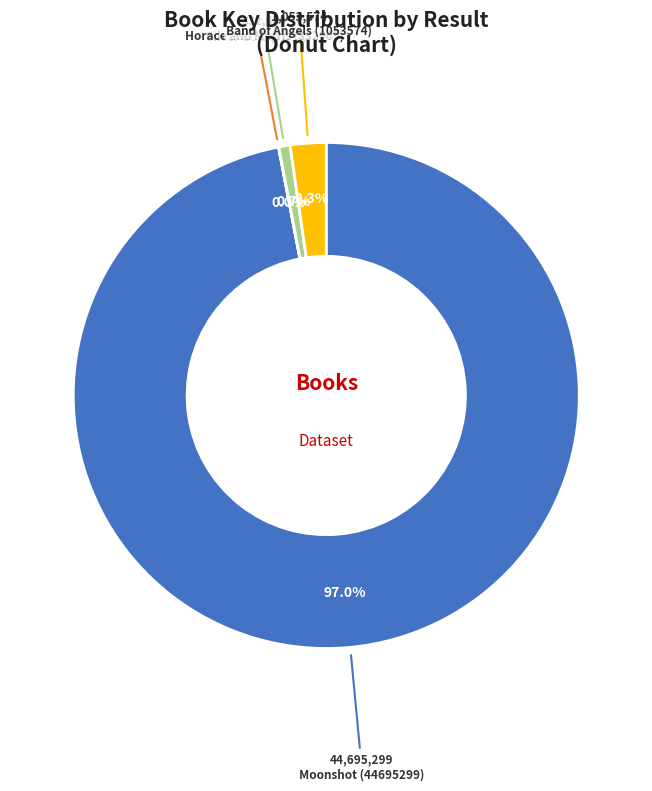

Is there a majority slice in this chart?

Yes